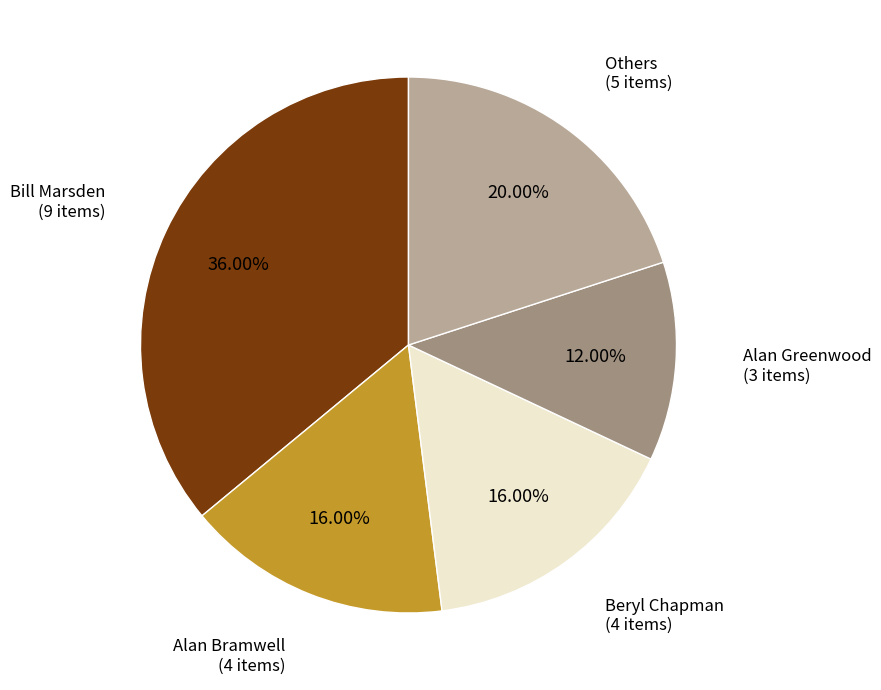

Is there a majority slice in this chart?

No